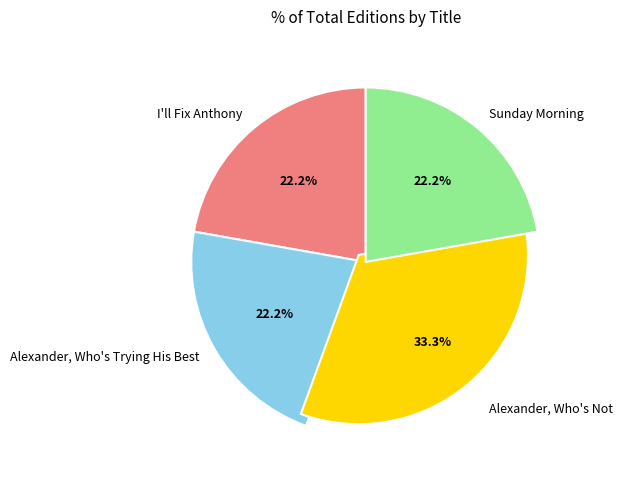

What is the largest slice in the pie chart?

Alexander, Who's Not